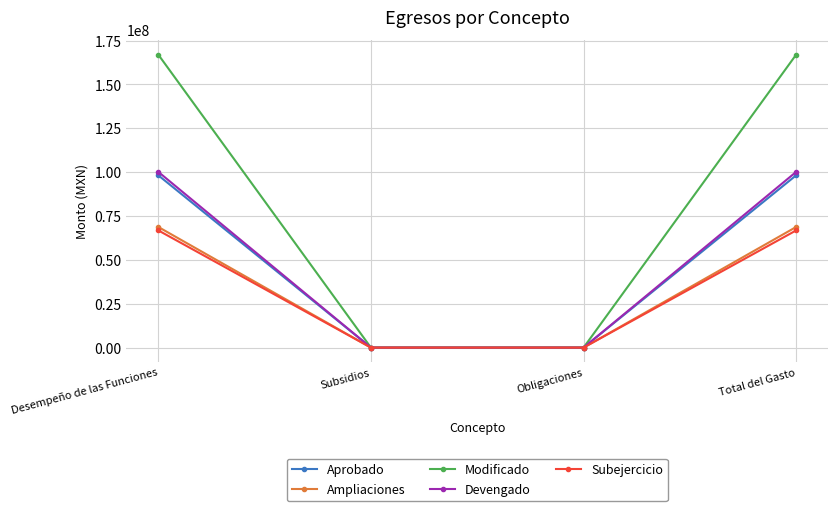

Reading right to left, what are all the values shown in this chart?

Aprobado: Total del Gasto=98183499.7	Obligaciones=0.0	Subsidios=0.0	Desempeño de las Funciones=98183499.7
Ampliaciones: Total del Gasto=68748259.2	Obligaciones=0.0	Subsidios=0.0	Desempeño de las Funciones=68748259.2
Modificado: Total del Gasto=166931758.9	Obligaciones=0.0	Subsidios=0.0	Desempeño de las Funciones=166931758.9
Devengado: Total del Gasto=100143731.0	Obligaciones=0.0	Subsidios=0.0	Desempeño de las Funciones=100143731.0
Subejercicio: Total del Gasto=66788027.9	Obligaciones=0.0	Subsidios=0.0	Desempeño de las Funciones=66788027.9